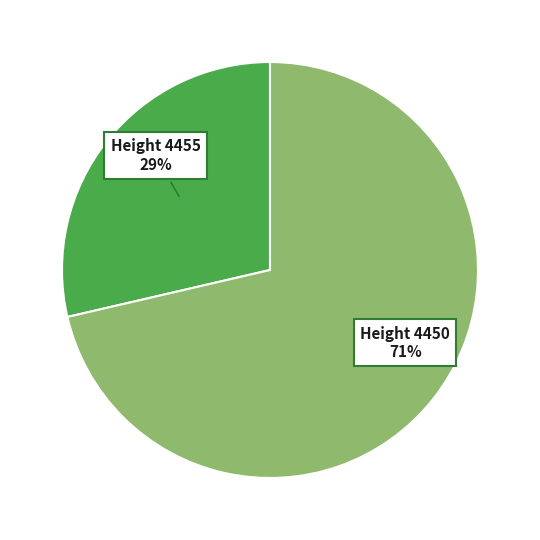

To the nearest percent, what is the average slice percentage?

50%